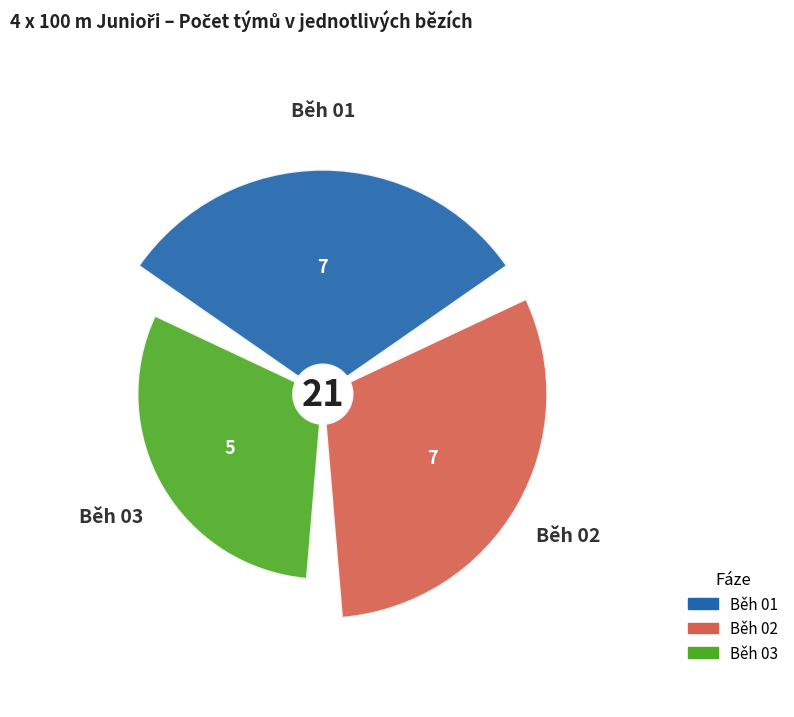

Which has a higher value, Běh 03 or Běh 02?

Běh 02